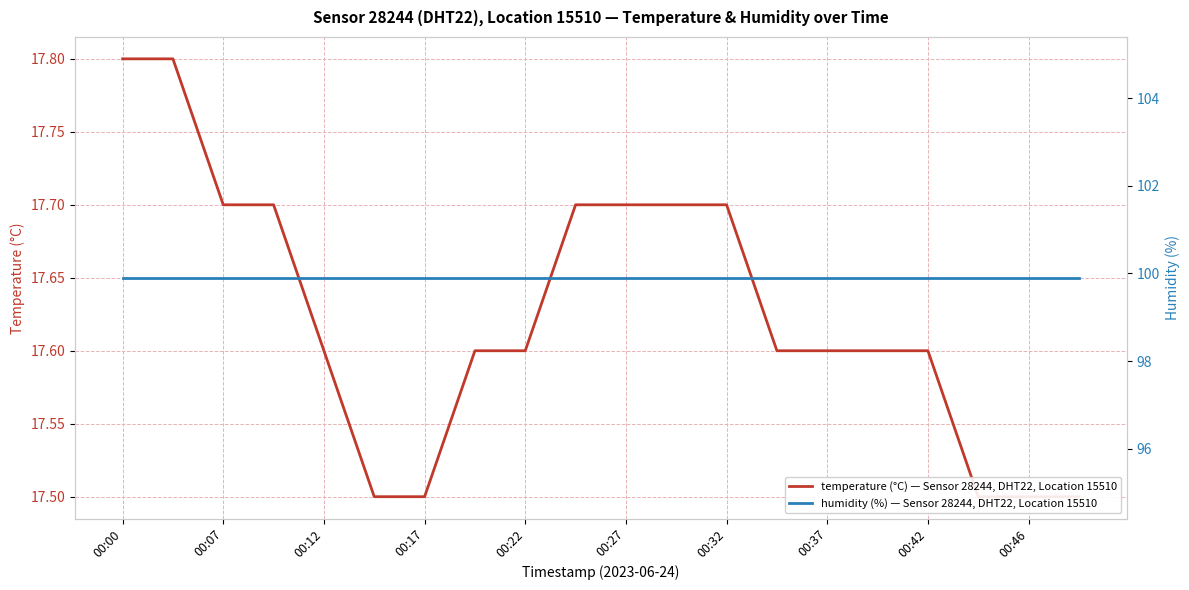

What is the minimum value shown in the chart?

17.5